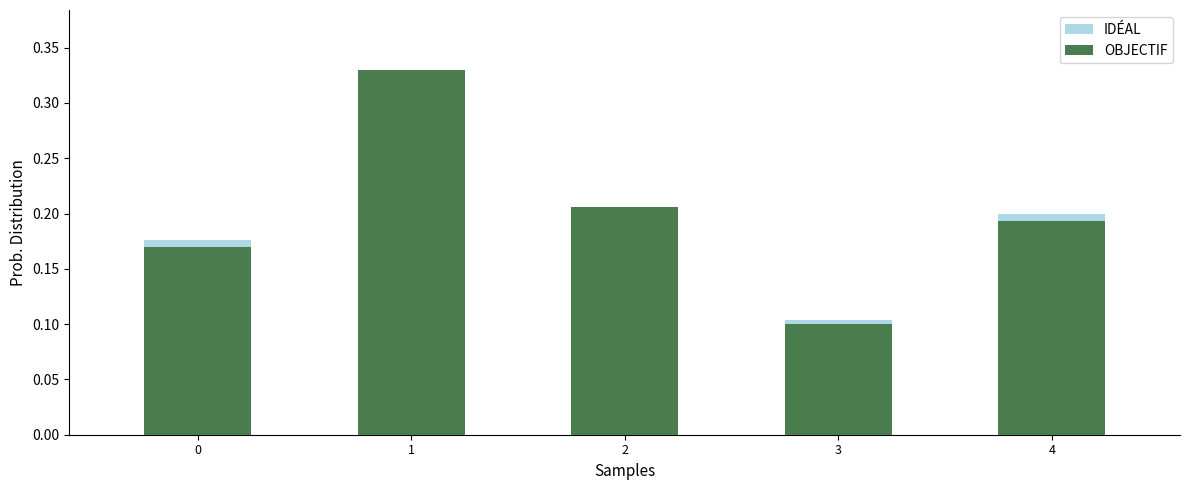

Where is OBJECTIF nearest to the value 0?

3